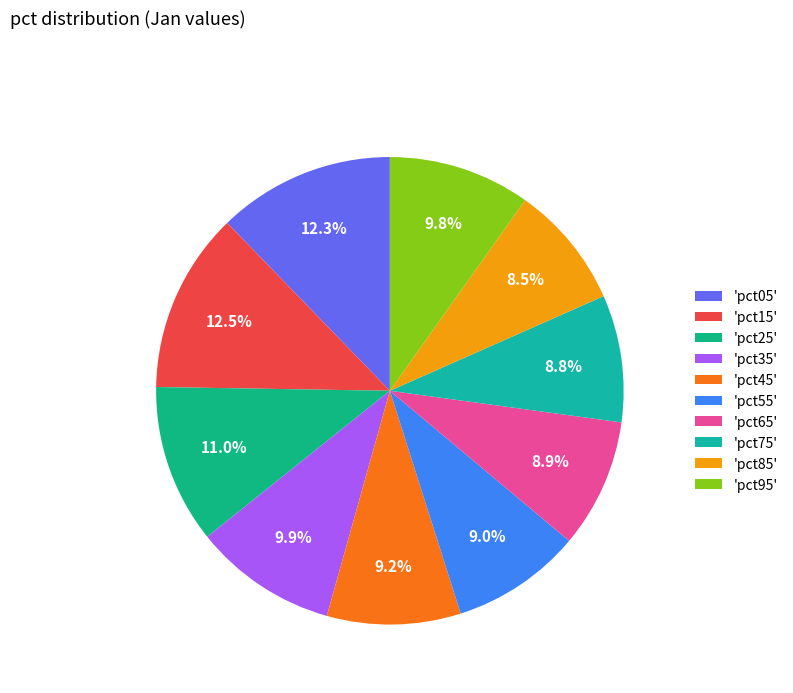

How many slices are in this pie chart?

10